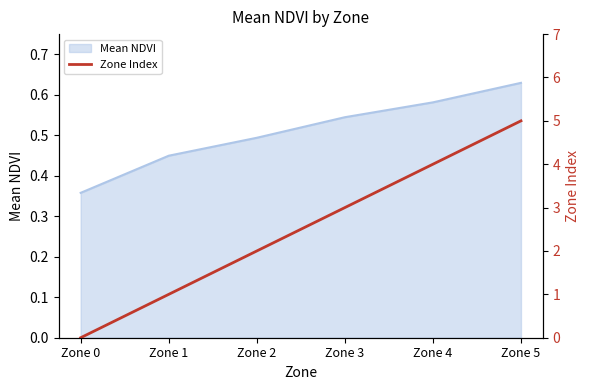

Reading left to right, extract all data points from this chart.

0	1	2	3	4	5